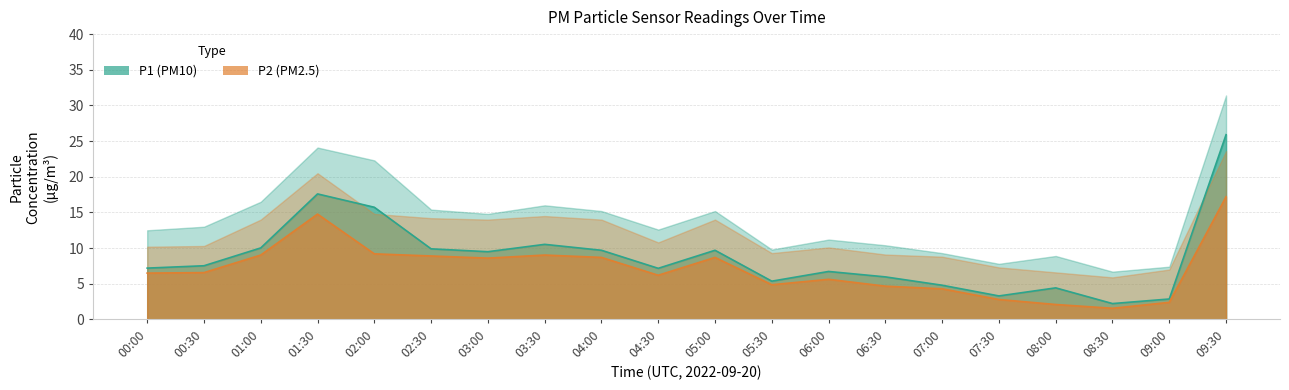

Between 01:30 and 07:30, which series saw the biggest shift?

P1